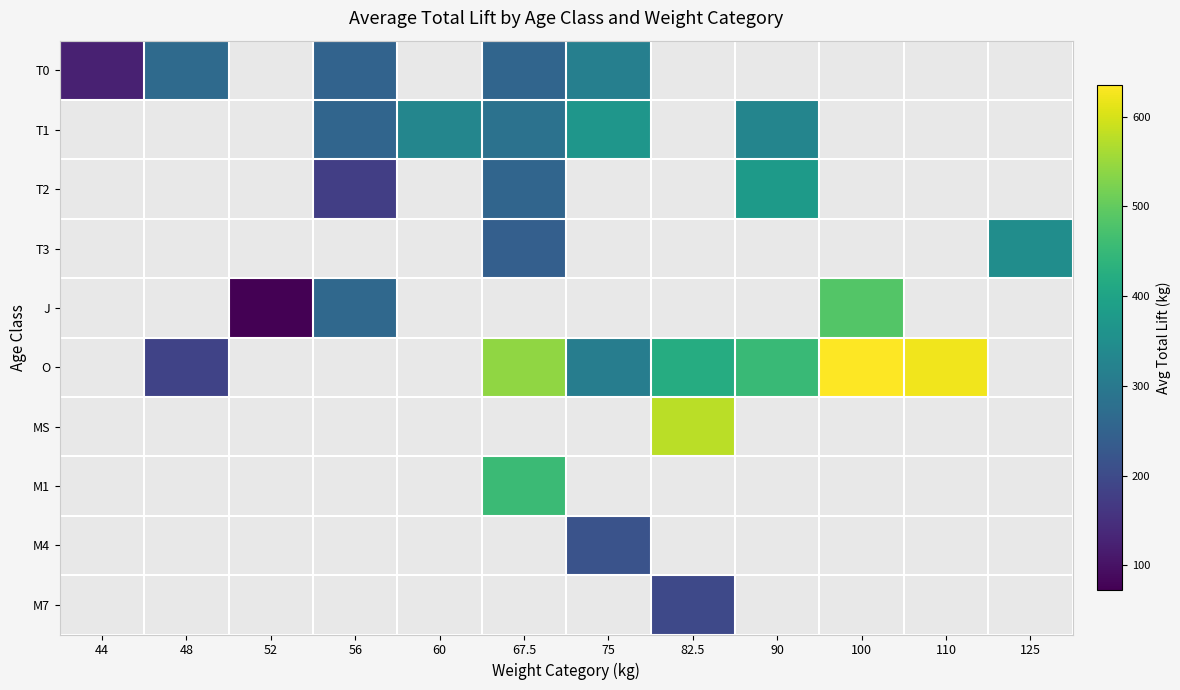

How many values in the O series exceed 421?

5